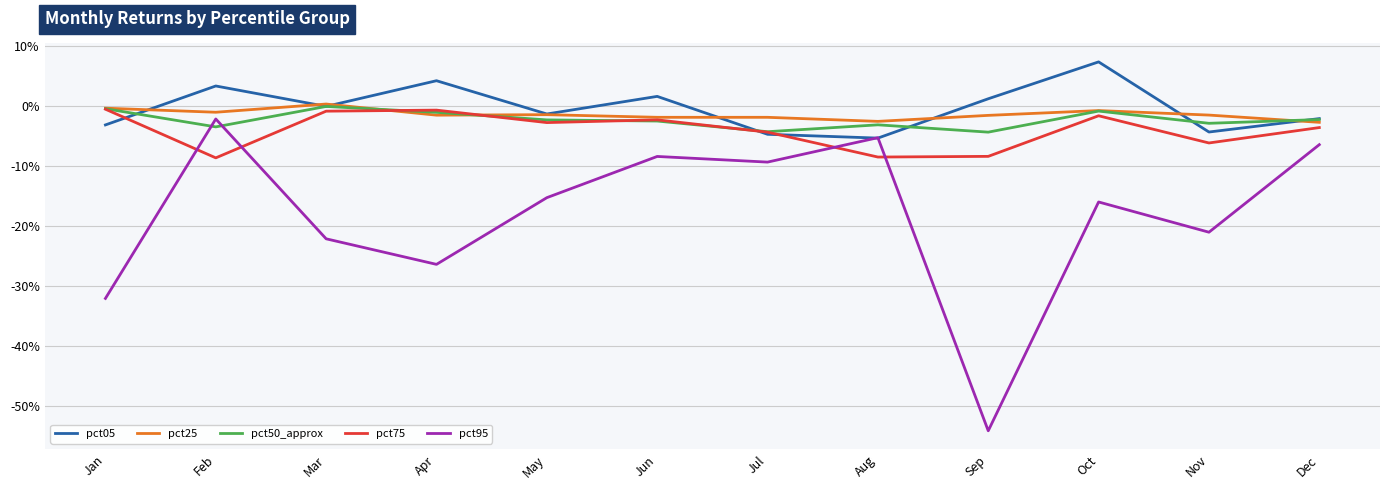

In pct25, how many points are higher than both neighbors (excluding endpoints)?

3